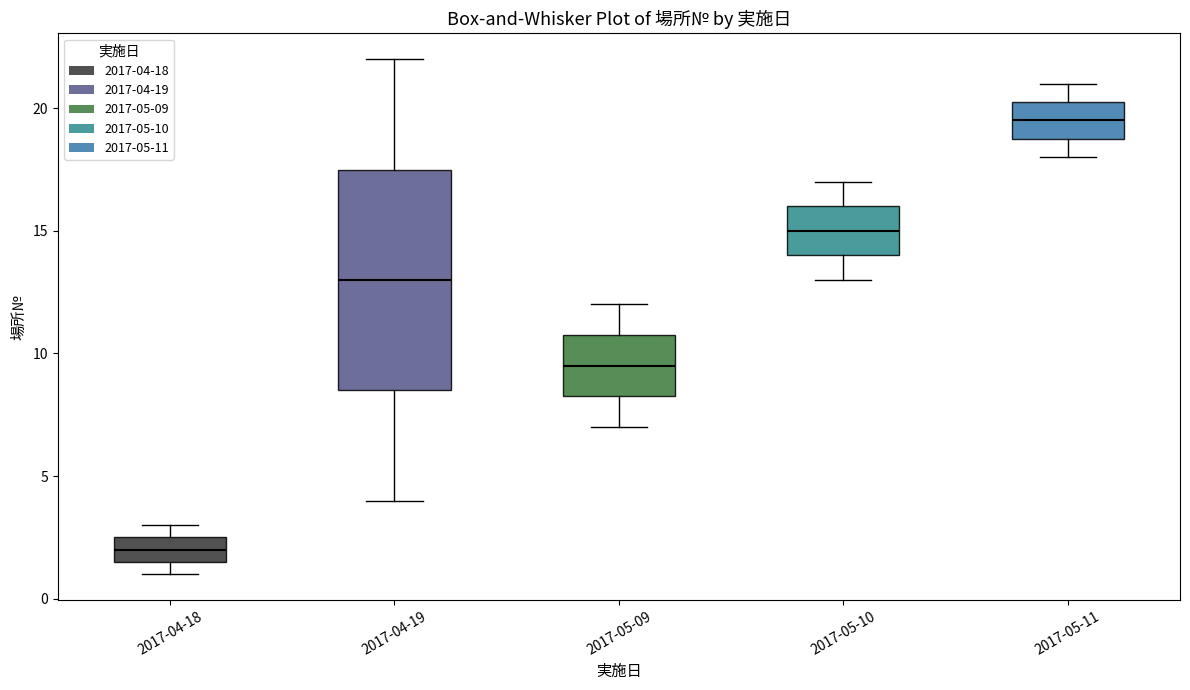

Reading left to right, read every box against the y-axis: the position of its median line, the range the box covers, and the ends of its whiskers. The values are not printed on the chart, so give them approximately, as read against the axis.

2017-04-18: median 2.0, box 1.5 to 2.5, whiskers 1.0 to 3.0
2017-04-19: median 13.0, box 8.5 to 17.5, whiskers 4.0 to 22.0
2017-05-09: median 9.5, box 8.5 to 11.0, whiskers 7.0 to 12.0
2017-05-10: median 15.0, box 14.0 to 16.0, whiskers 13.0 to 17.0
2017-05-11: median 19.5, box 19.0 to 20.5, whiskers 18.0 to 21.0